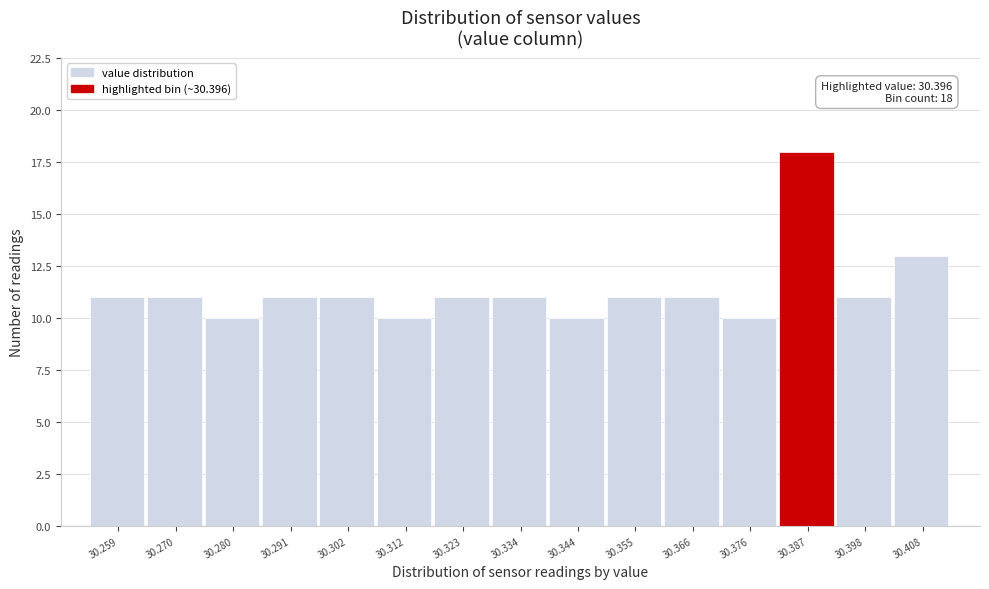

Reading left to right, extract all data points from this chart.

30.259=11	30.270=11	30.280=10	30.291=11	30.302=11	30.312=10	30.323=11	30.334=11	30.344=10	30.355=11	30.366=11	30.376=10	30.387=18	30.398=11	30.408=13